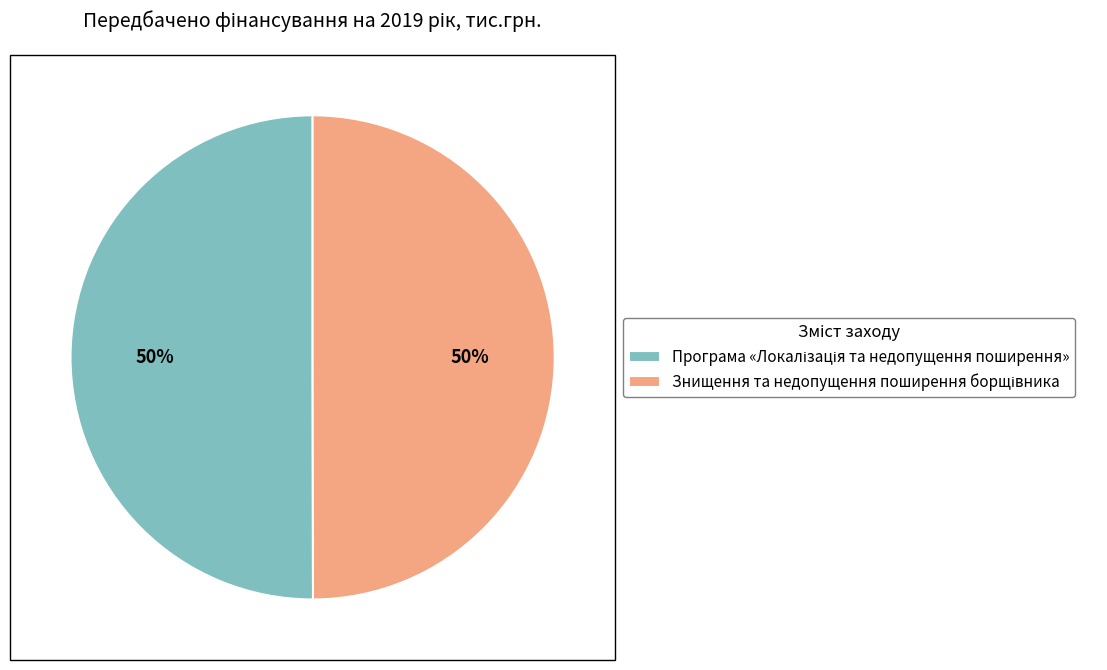

To the nearest percent, what is the average slice percentage?

50%